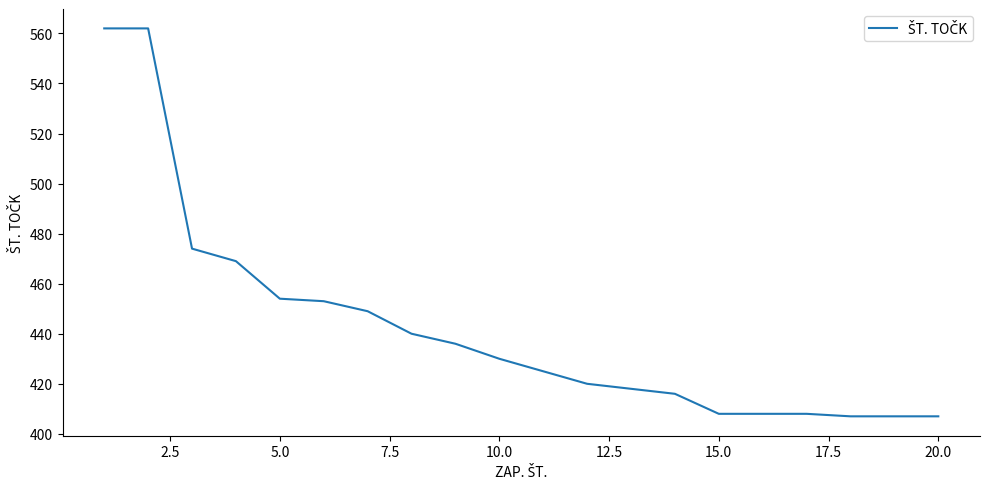

Reading left to right, extract all data points from this chart.

562	562	474	469	454	453	449	440	436	430	425	420	418	416	408	408	408	407	407	407